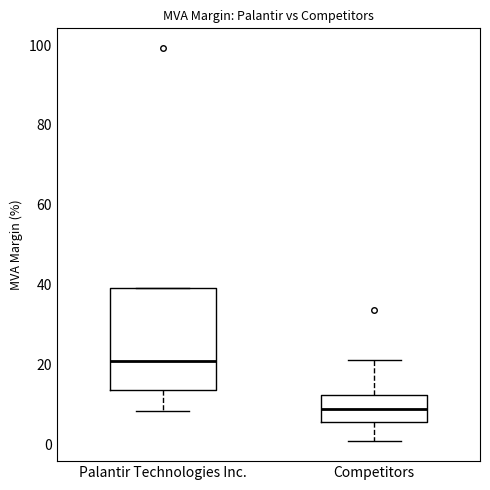

Where does the lower whisker of the box for Competitors end on the y-axis? The values are not printed on the chart, so give them approximately, as read against the axis.

0